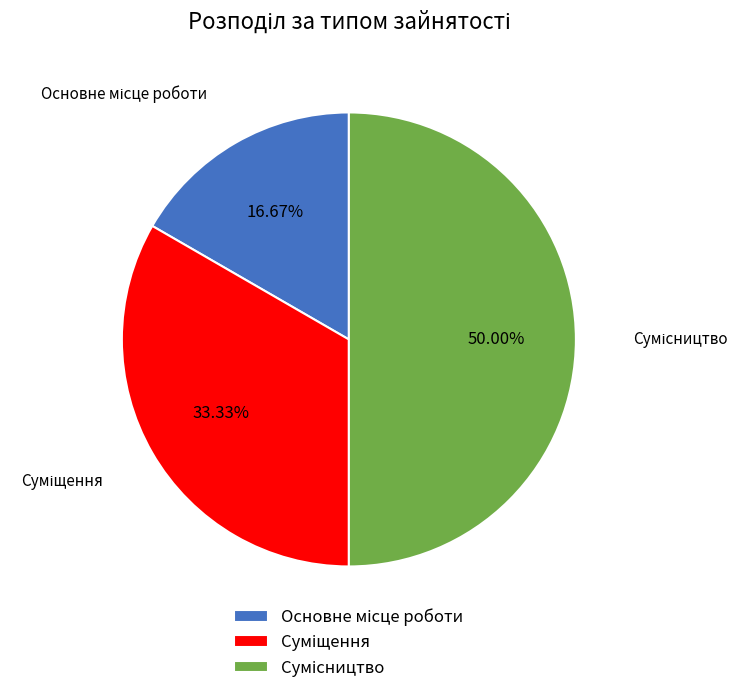

Count the number of slices in the pie.

3